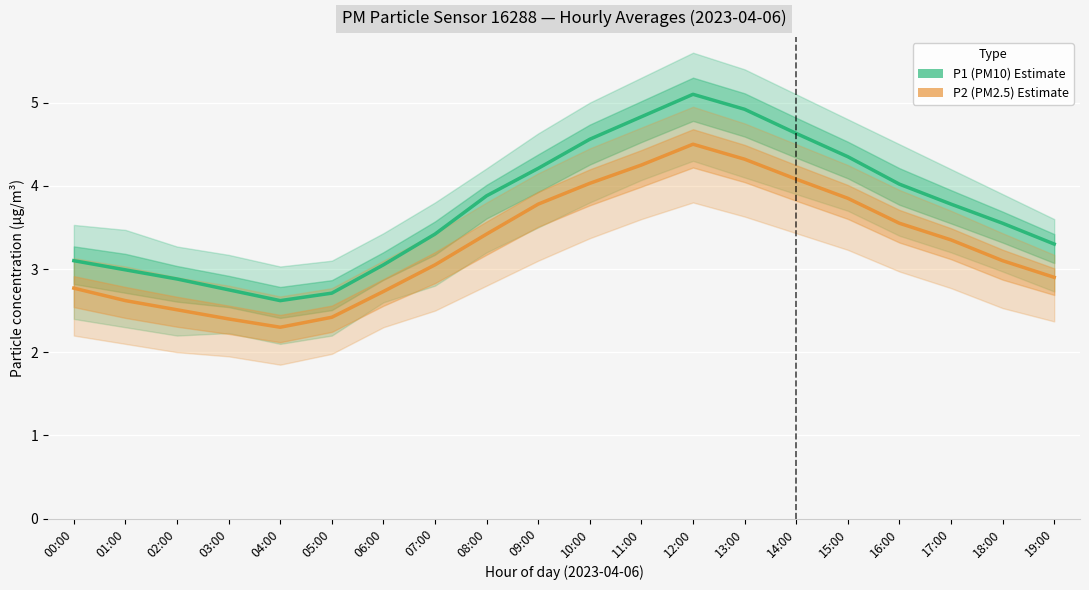

Count the number of data series in this chart.

2